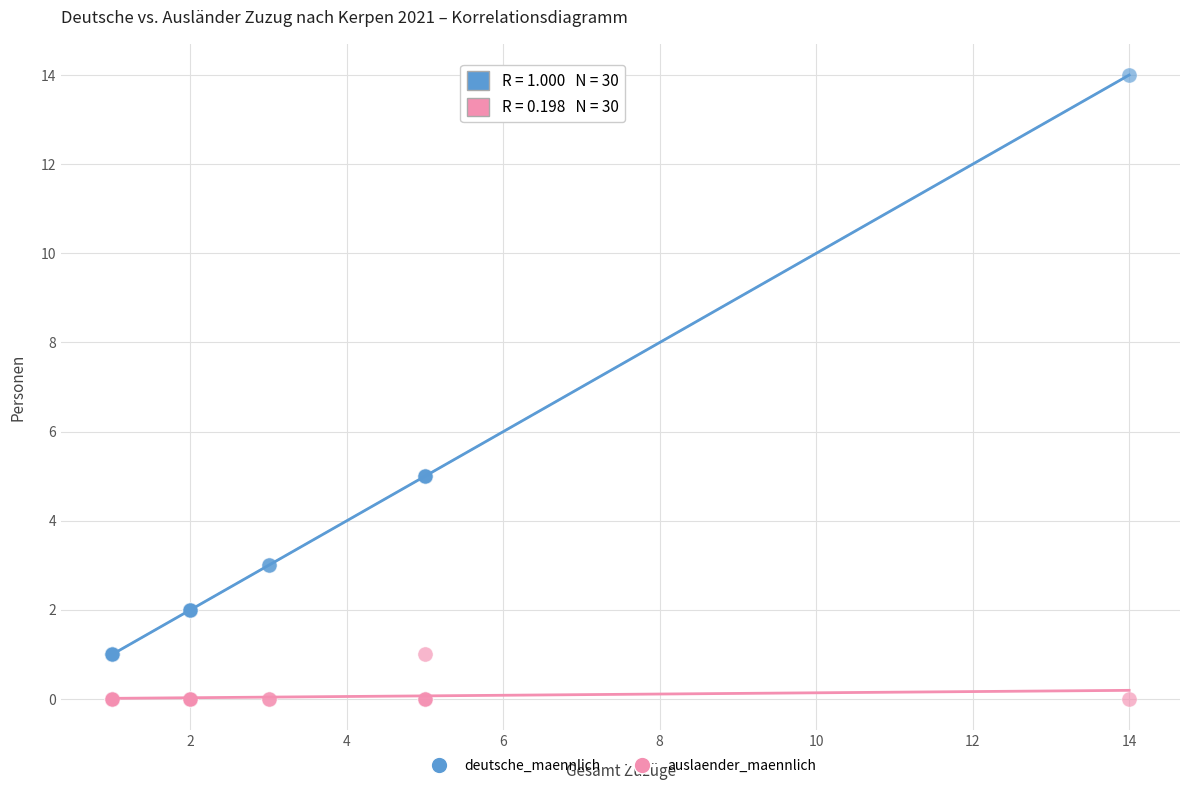

Which series has the widest spread of Y values?

deutsche_maennlich